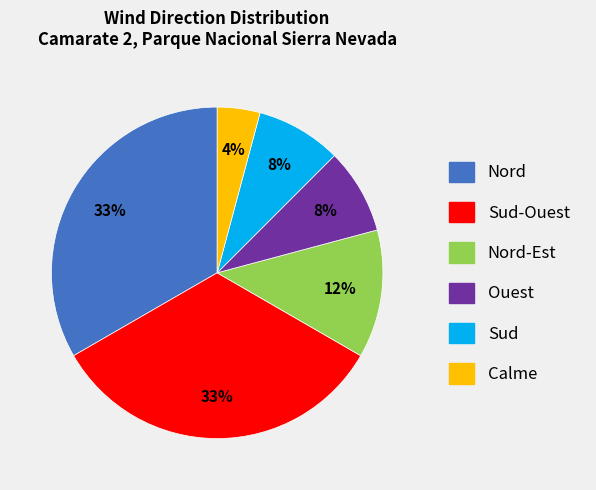

To the nearest percent, what is the combined percentage of Sud-Ouest and Nord?

67%